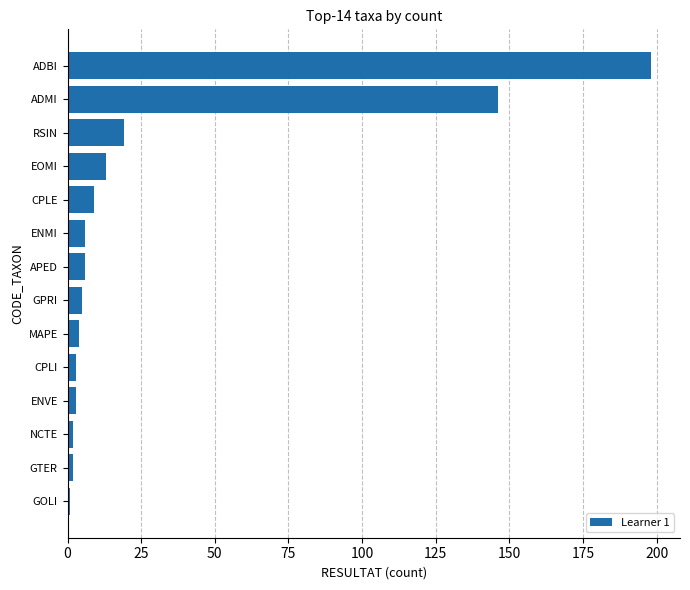

Are the bars grouped side by side (vs. stacked)?

No